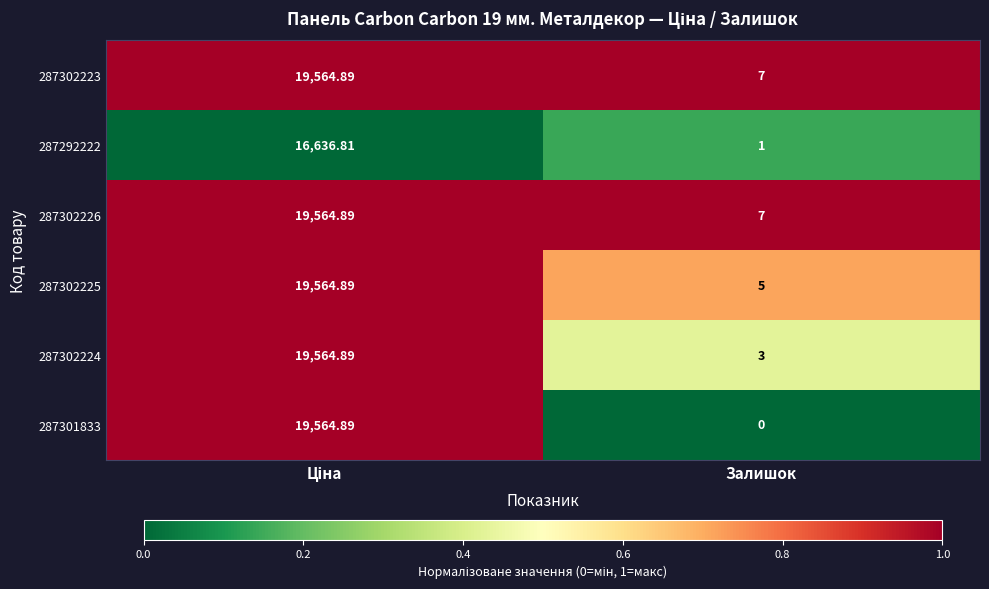

At which label does 287301833 reach its minimum?

Залишок